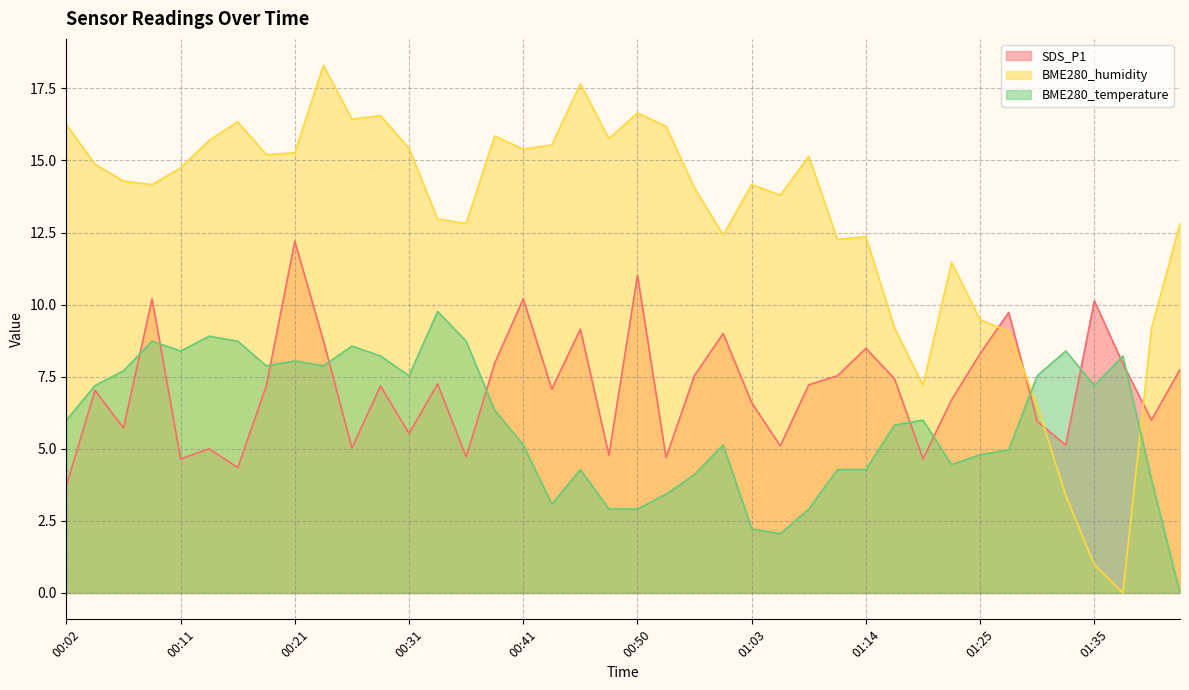

What is the difference between the BME280_temperature values at 00:33 and 00:38?

3.4